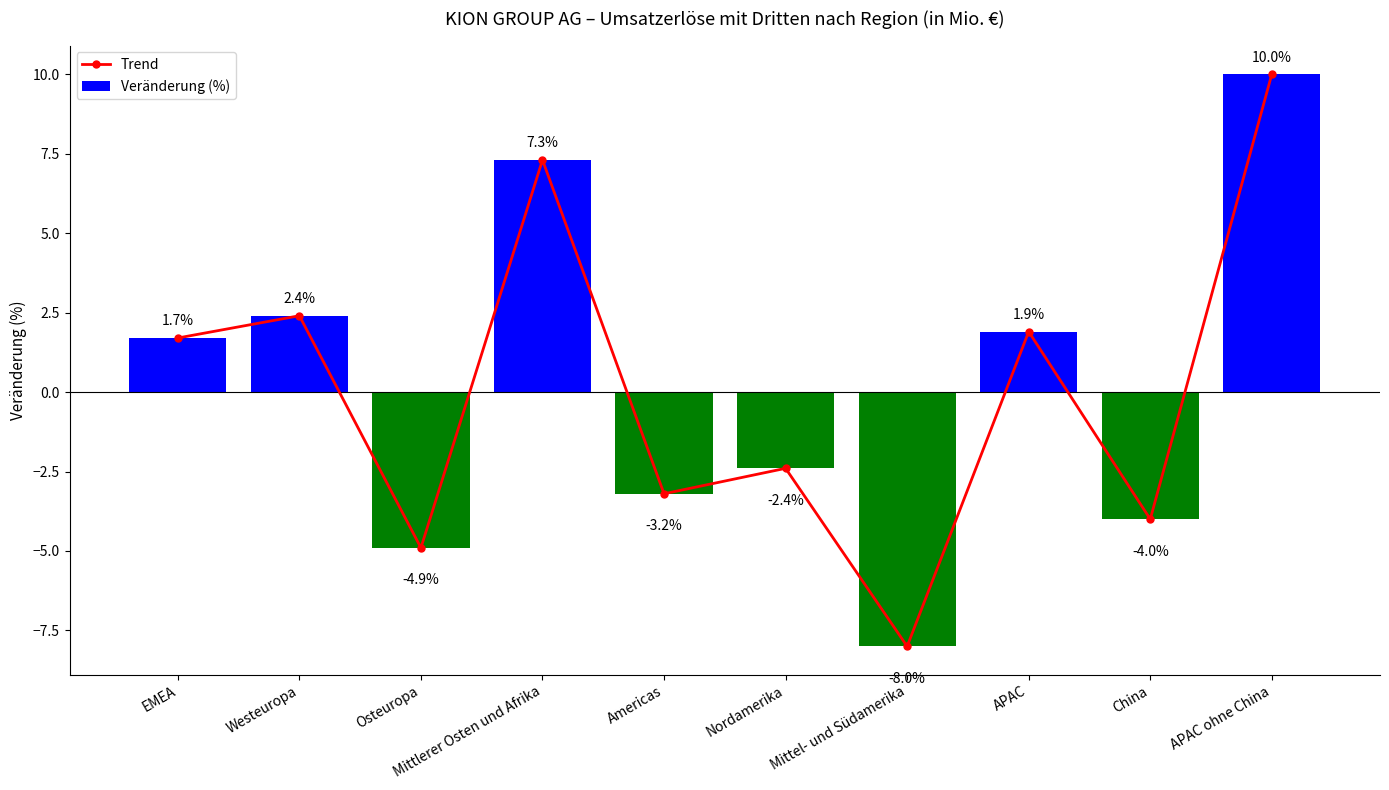

At which category is the sum across all series the highest?

APAC ohne China